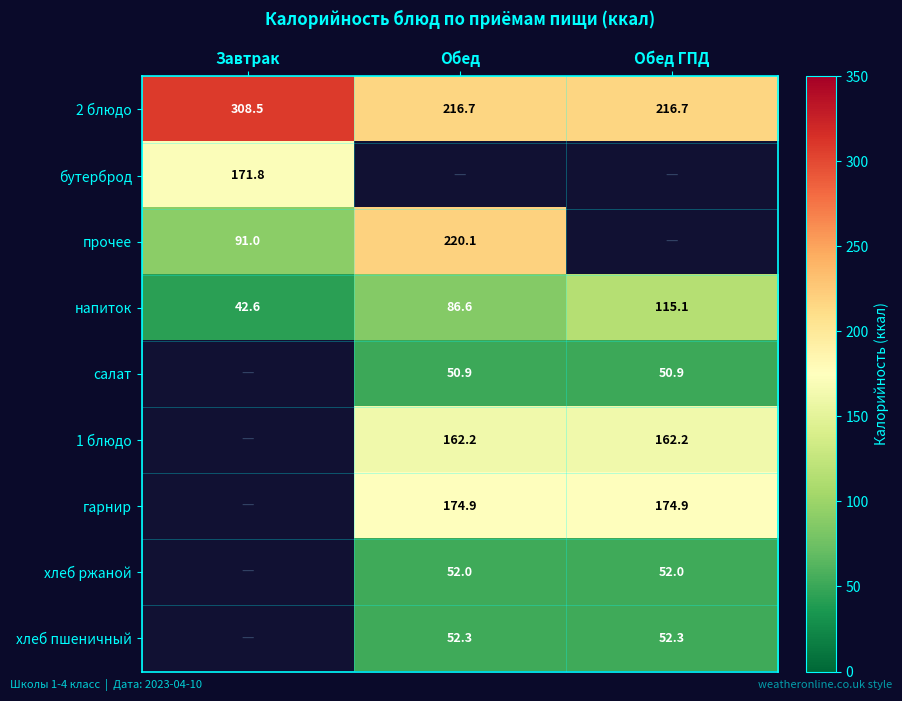

What is the sum of all напиток values?

244.3